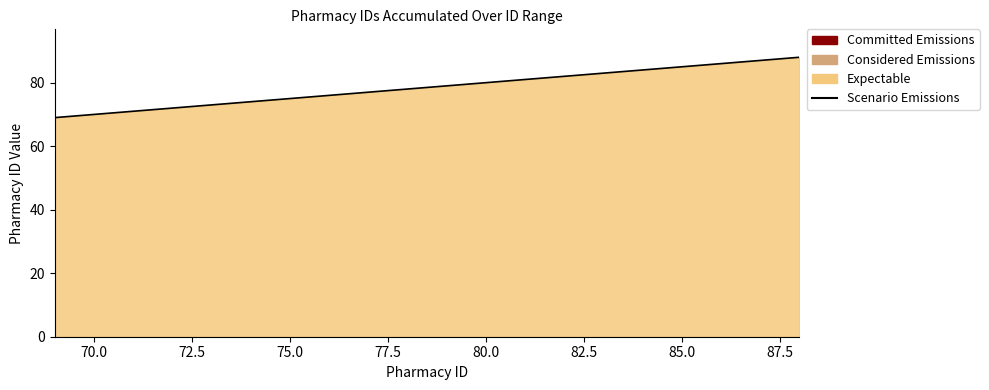

What is the smallest value displayed?

69